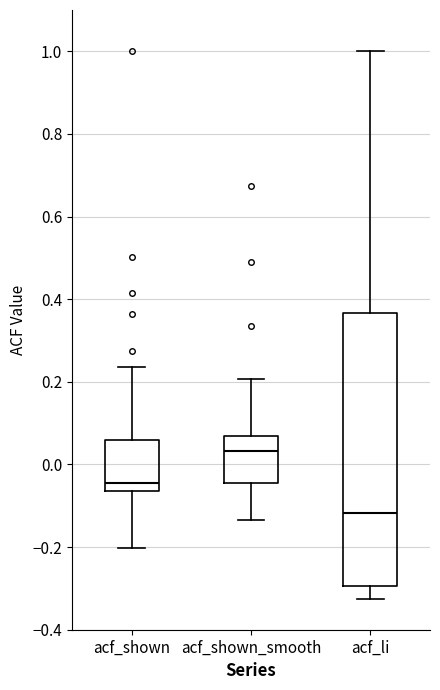

Reading left to right, read every box against the y-axis: the position of its median line, the range the box covers, and the ends of its whiskers. The values are not printed on the chart, so give them approximately, as read against the axis.

acf_shown: median -0.04, box -0.06 to 0.06, whiskers -0.20 to 0.24
acf_shown_smooth: median 0.04, box -0.04 to 0.06, whiskers -0.14 to 0.20
acf_li: median -0.12, box -0.30 to 0.36, whiskers -0.32 to 1.00